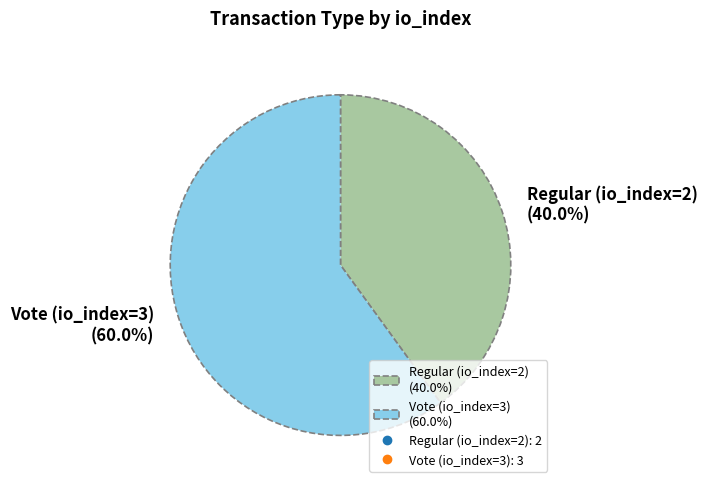

Is Regular (io_index=2) the majority of the pie?

No